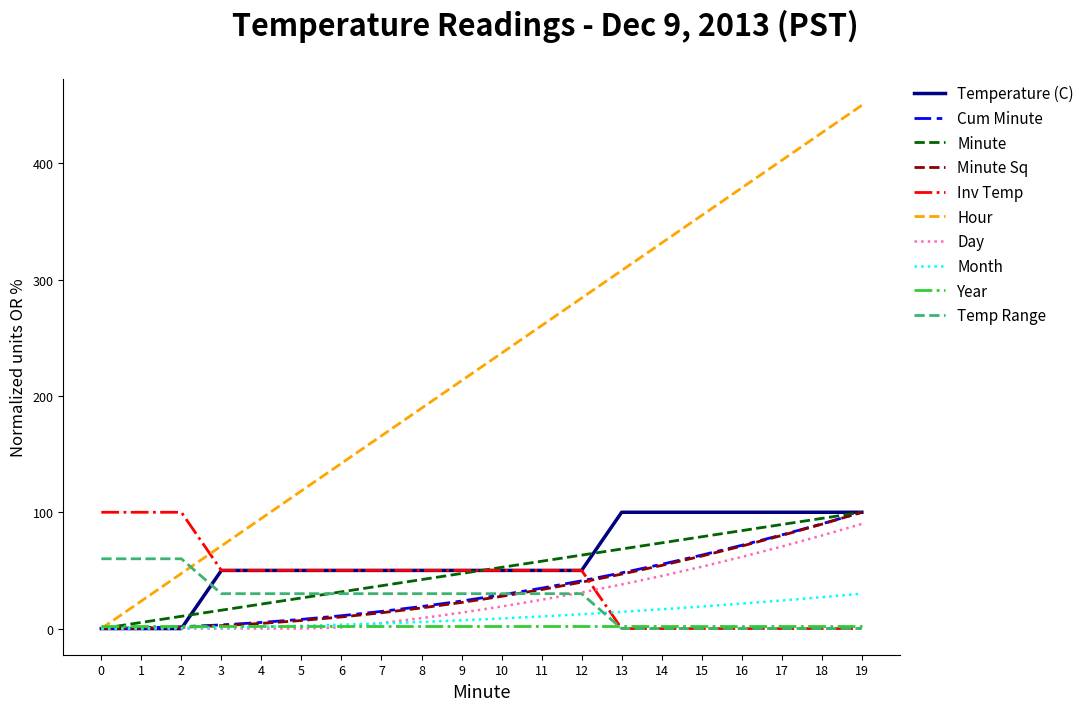

What is the sum of the Minute values at 1 and 17?

94.7